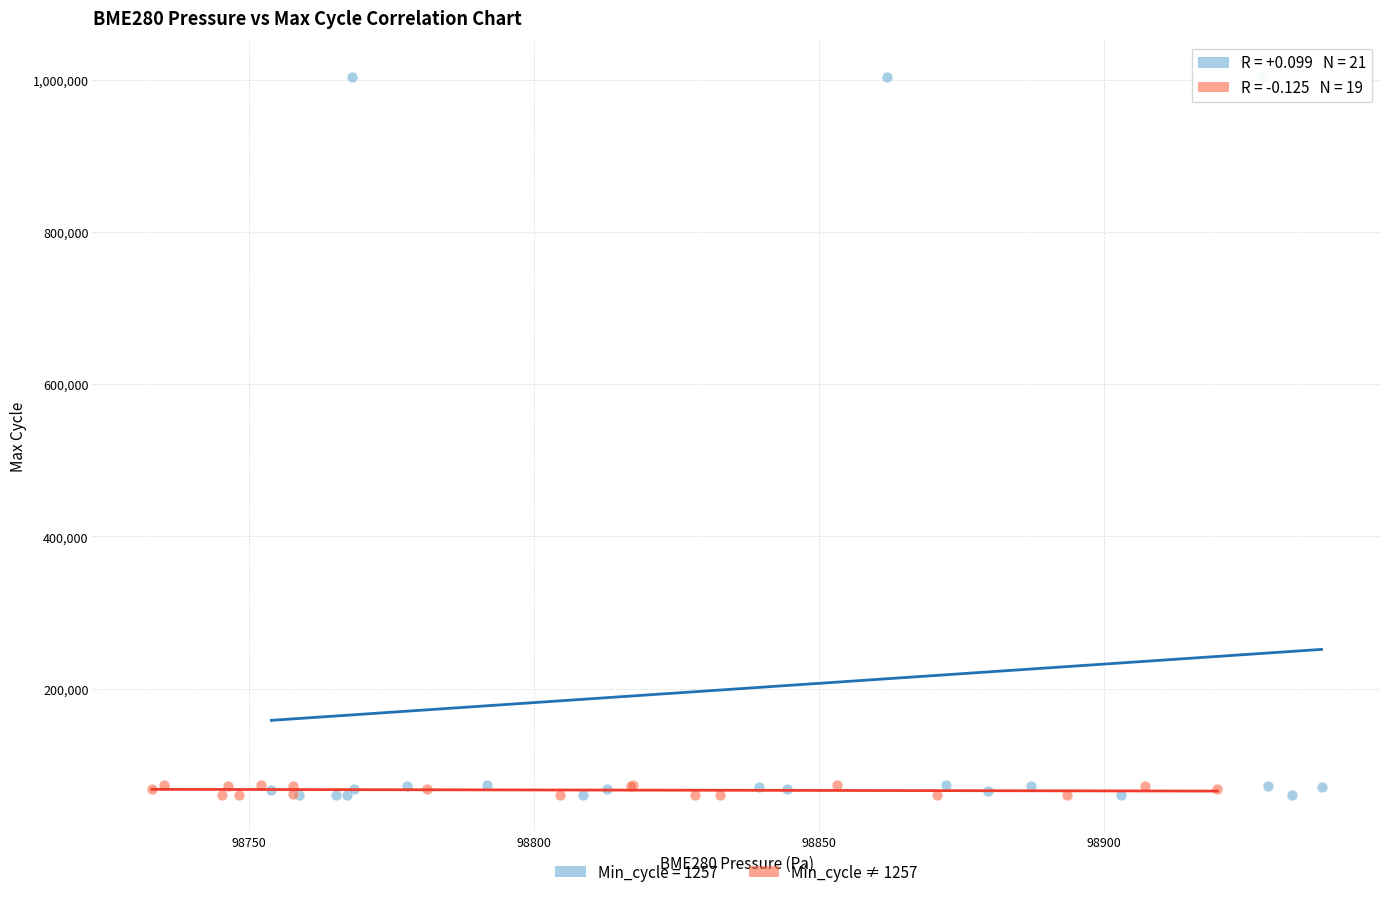

Which series reaches the maximum Y coordinate?

Min_cycle = 1257